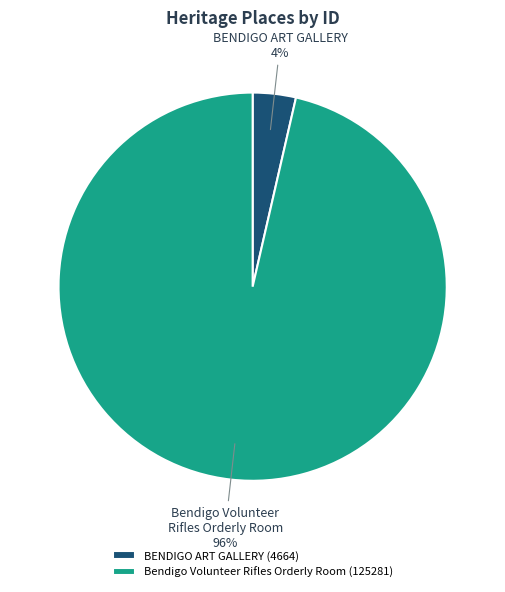

True or false: BENDIGO ART GALLERY accounts for 15% of the total.

False